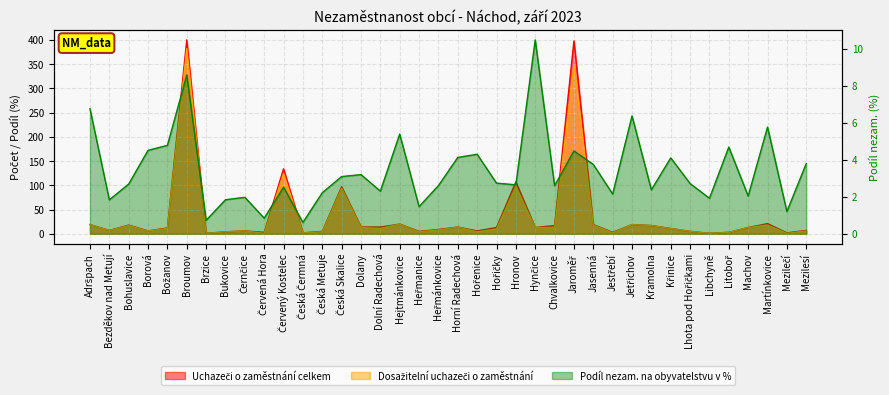

True or false: Podíl nezam. na obyvatelstvu v % and Uchazeči o zaměstnání celkem intersect in this chart.

True